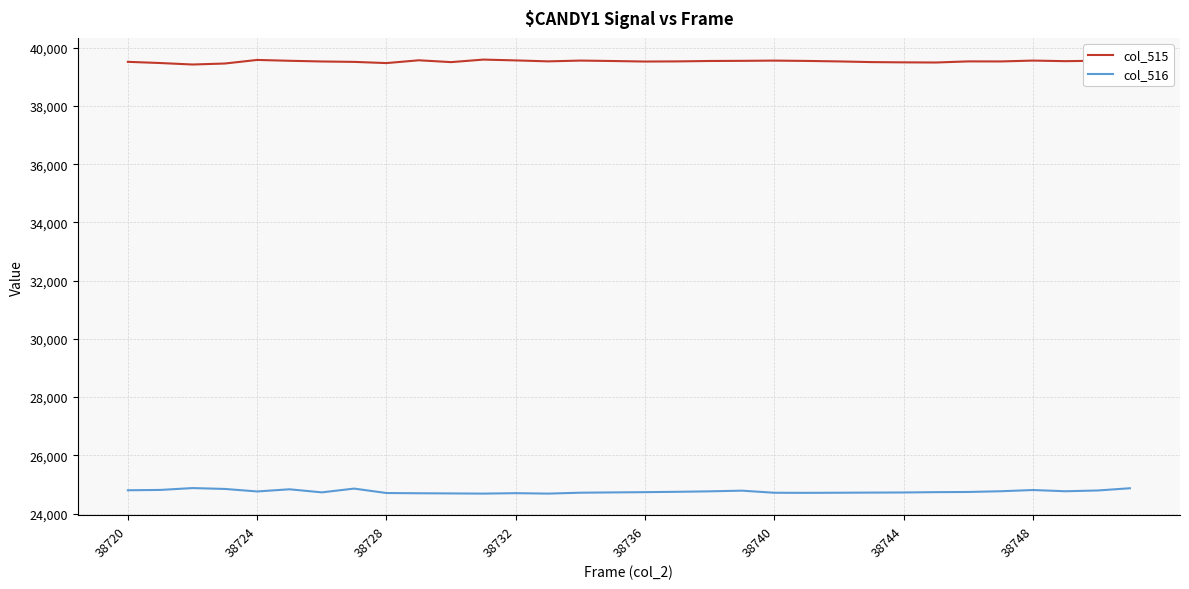

What is the difference between the second highest and minimum values in the col_516 series?

184